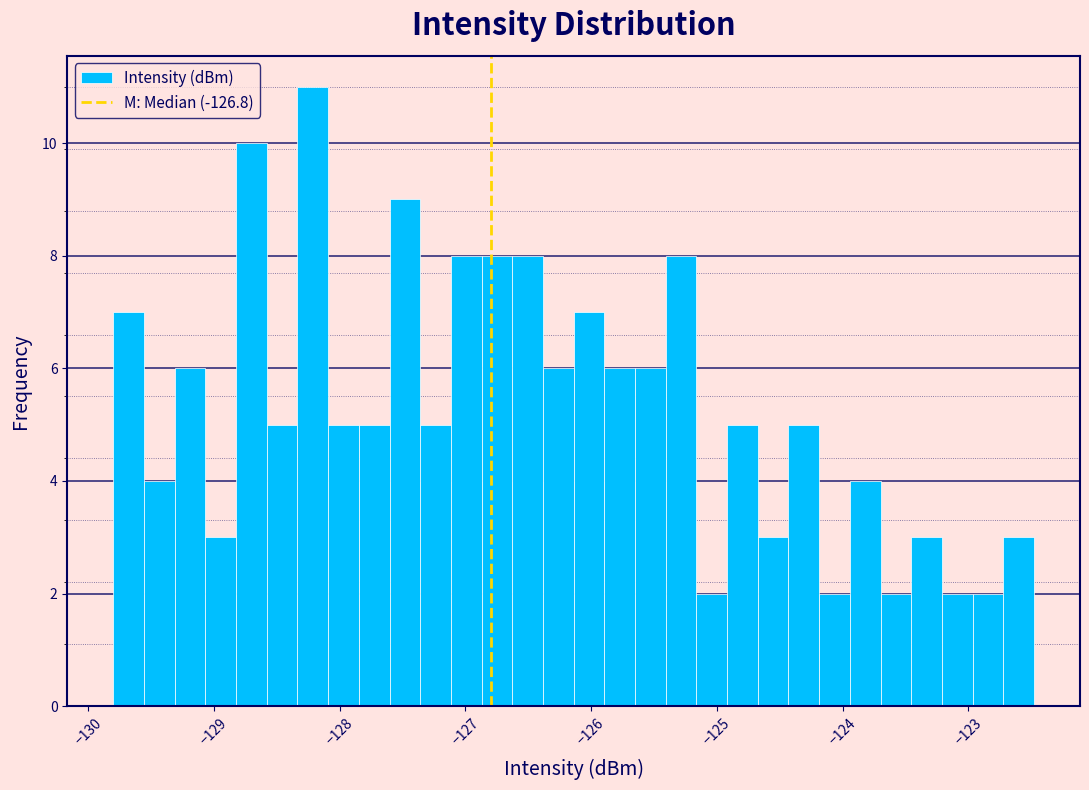

Around what value on the x-axis is the tallest bar? Give the approximate position of its centre, as read against the axis.

-128.2